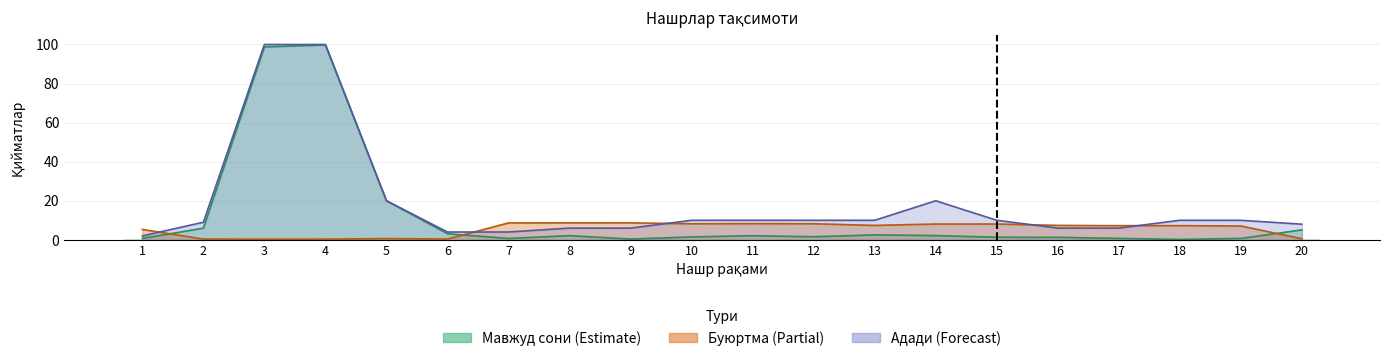

What is the lowest value of the Мавжуд сони series?

0.2